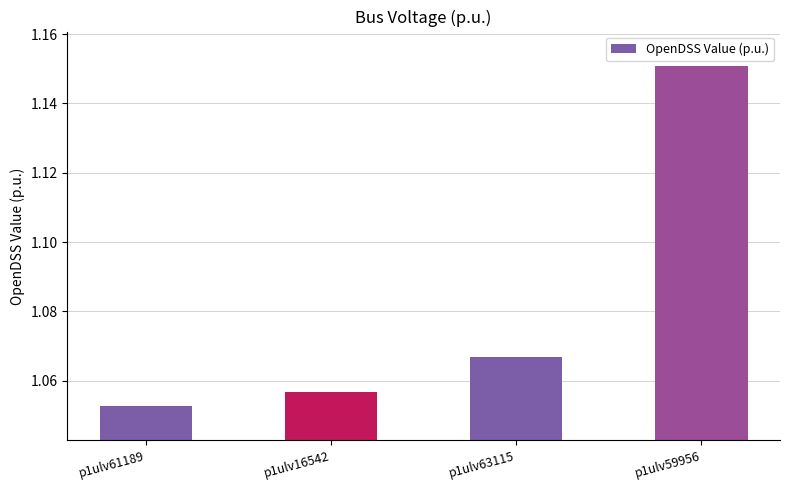

What is the sum of all values?

4.3